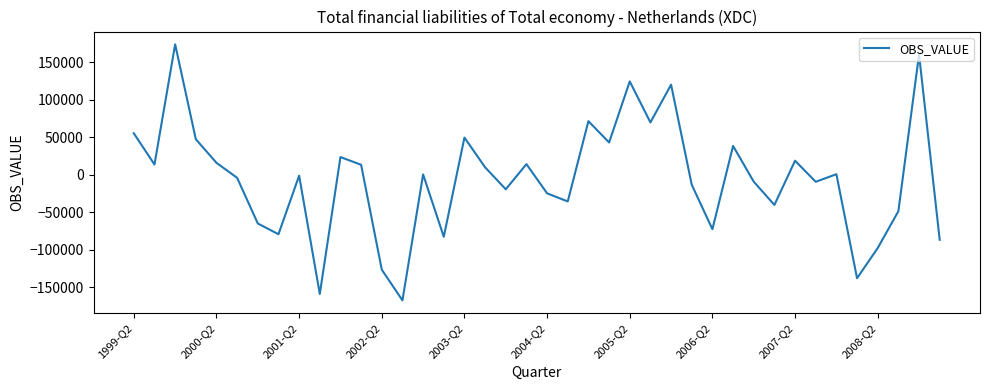

How many distinct data groups are displayed?

1